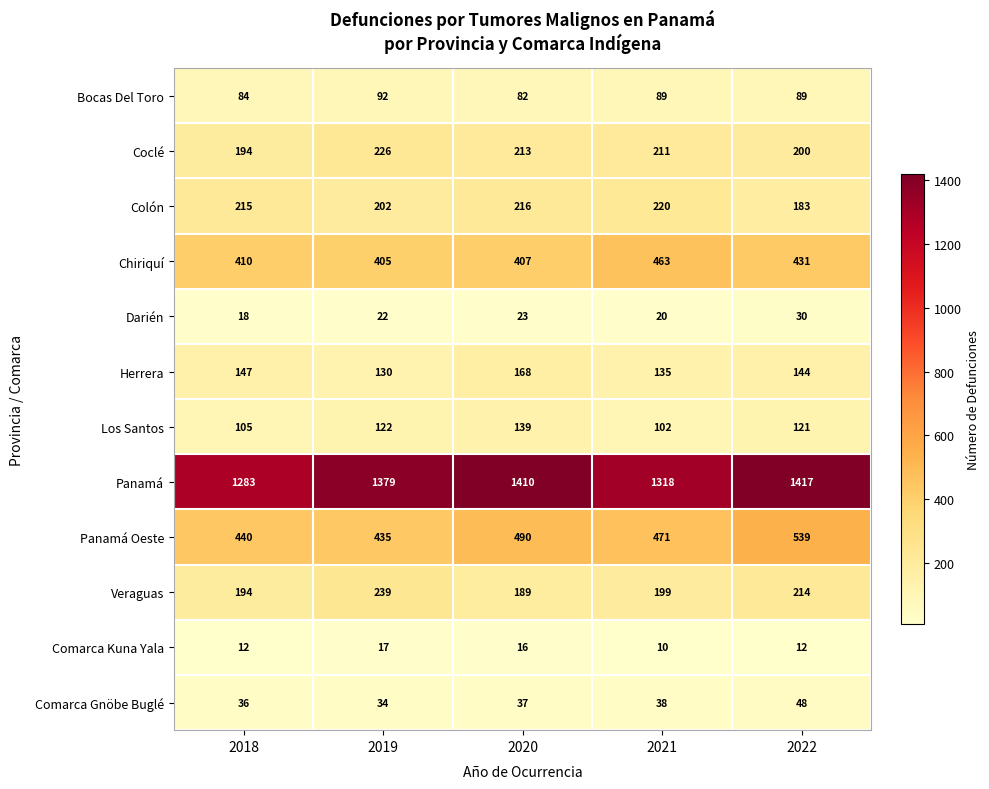

True or false: Darién has a value of 20 at 2021.

True